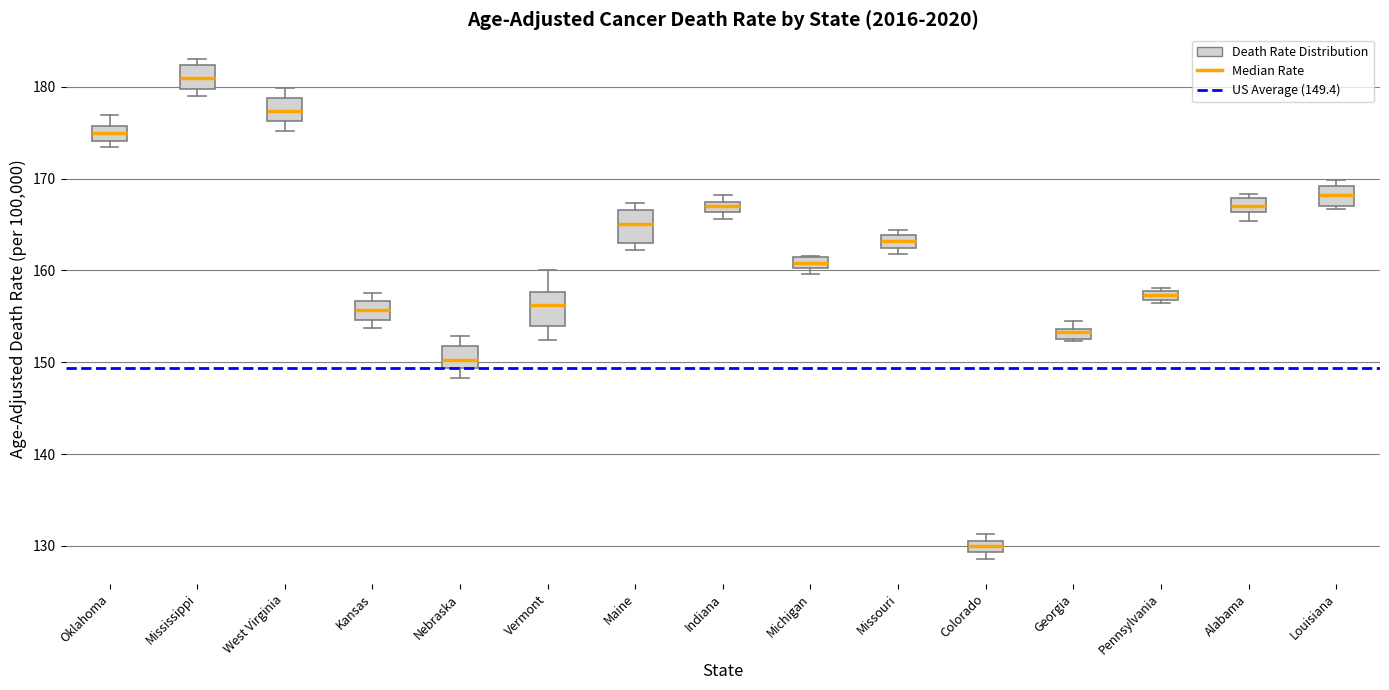

Where is the lower edge of the box for Nebraska on the y-axis? The values are not printed on the chart, so give them approximately, as read against the axis.

149